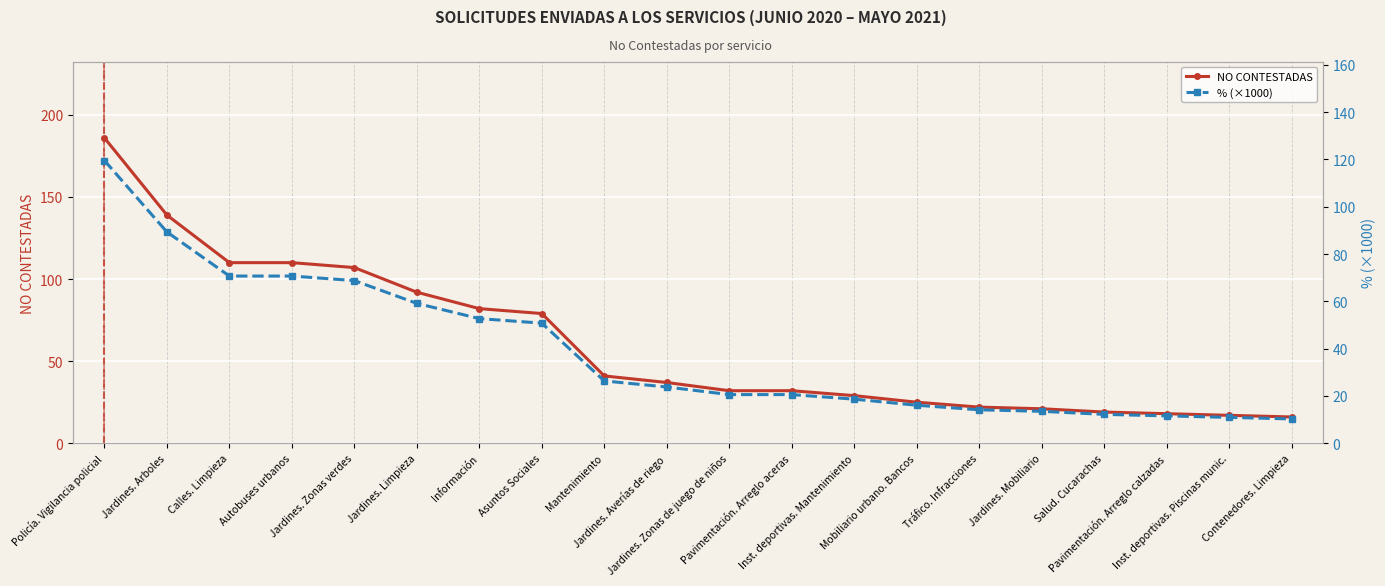

How many data points in % (×1000) are less than 23?

10